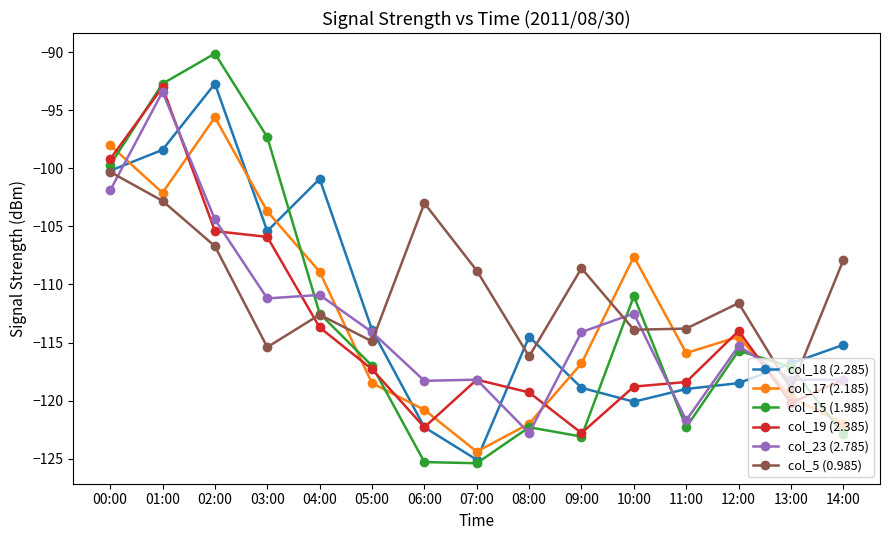

What is the average value of the col_5 (0.985) series?

-110.4